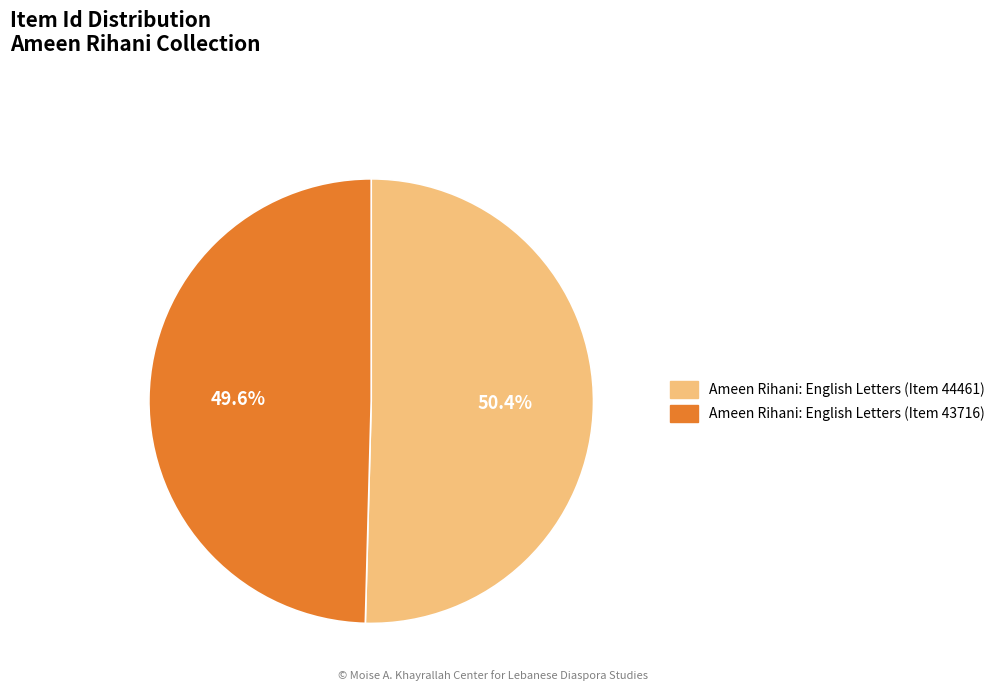

The Ameen Rihani: English Letters (Item 44461) slice represents 42% of the pie. True or false?

False